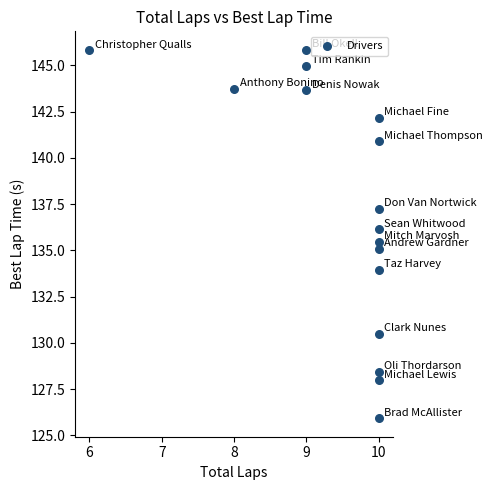

What is the range of X values (max minus min)?

4.0